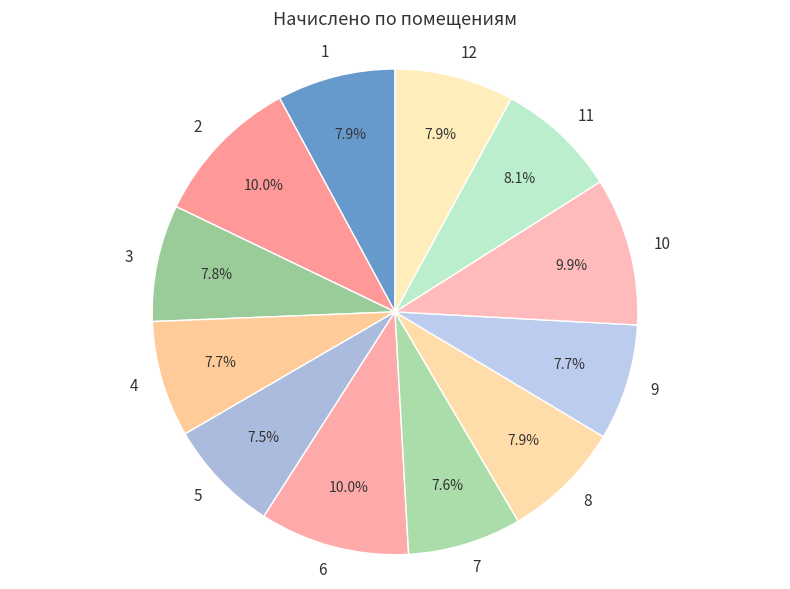

True or false: 3 accounts for 17% of the total.

False